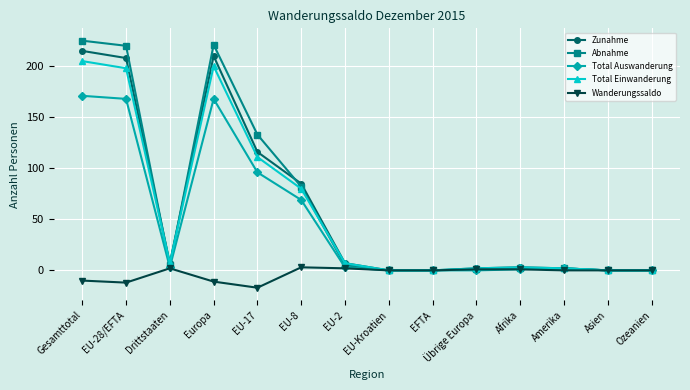

What is the maximum value for Zunahme?

215